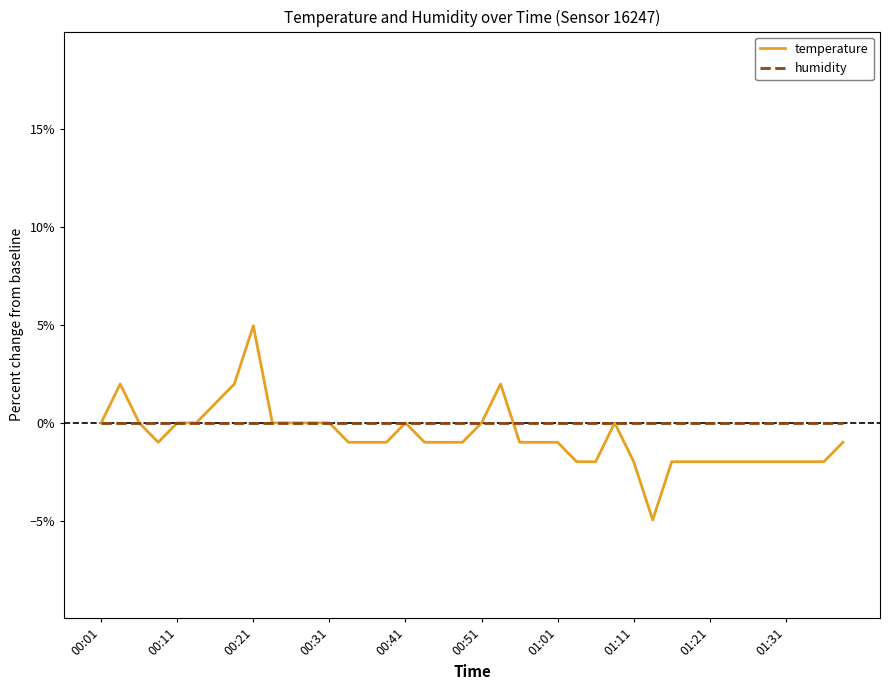

What is the minimum value for temperature?

-5.0